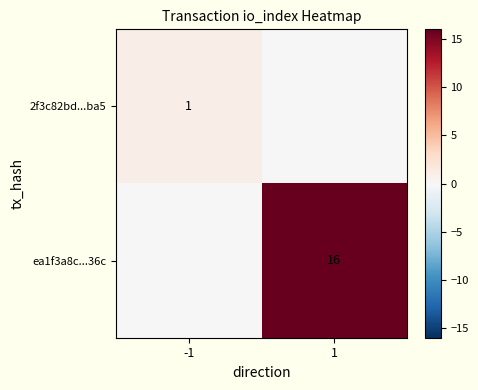

True or false: ea1f3a8c...36c has a value of 16 at 1.

True